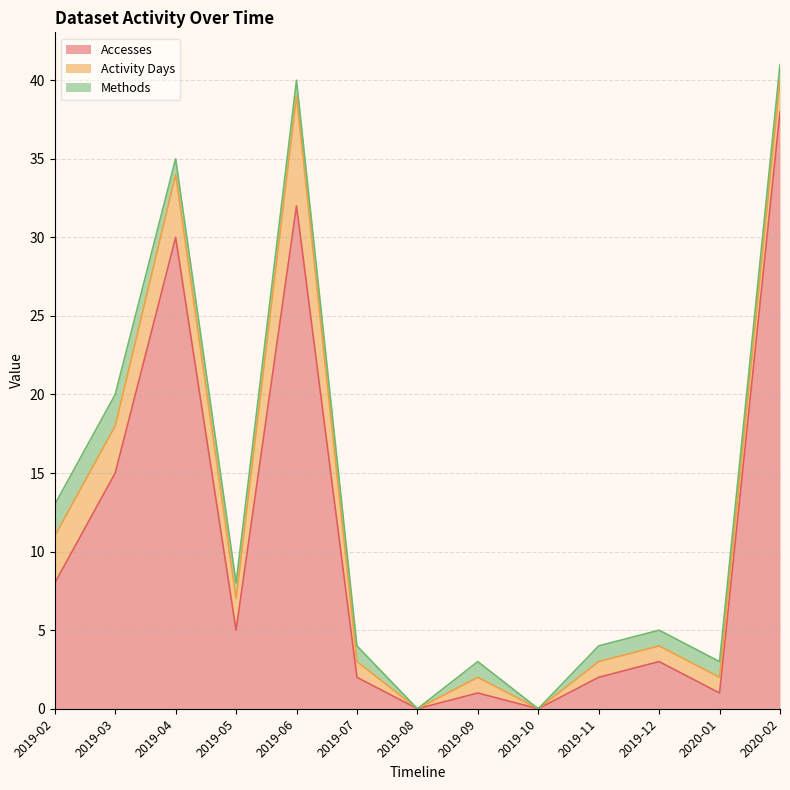

What is the label of the 13th point from the right?

2019-02